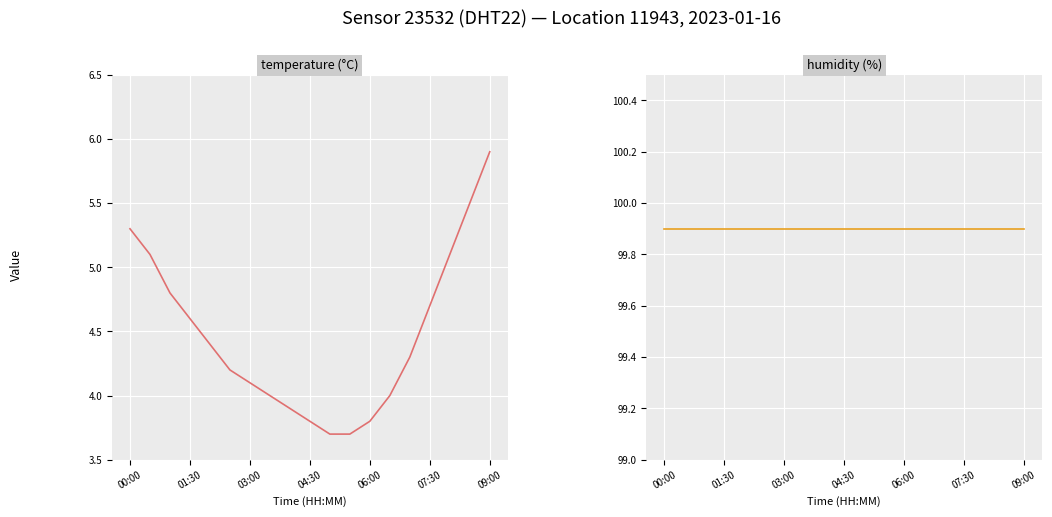

What is the greatest value displayed?

99.9